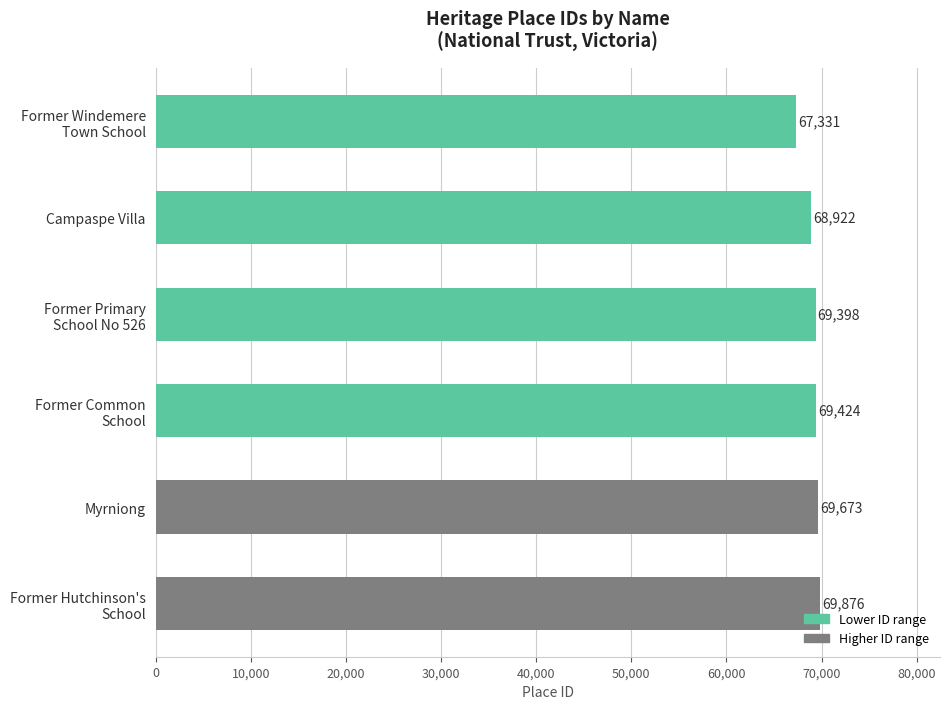

What is the difference between the maximum and minimum values?

2545